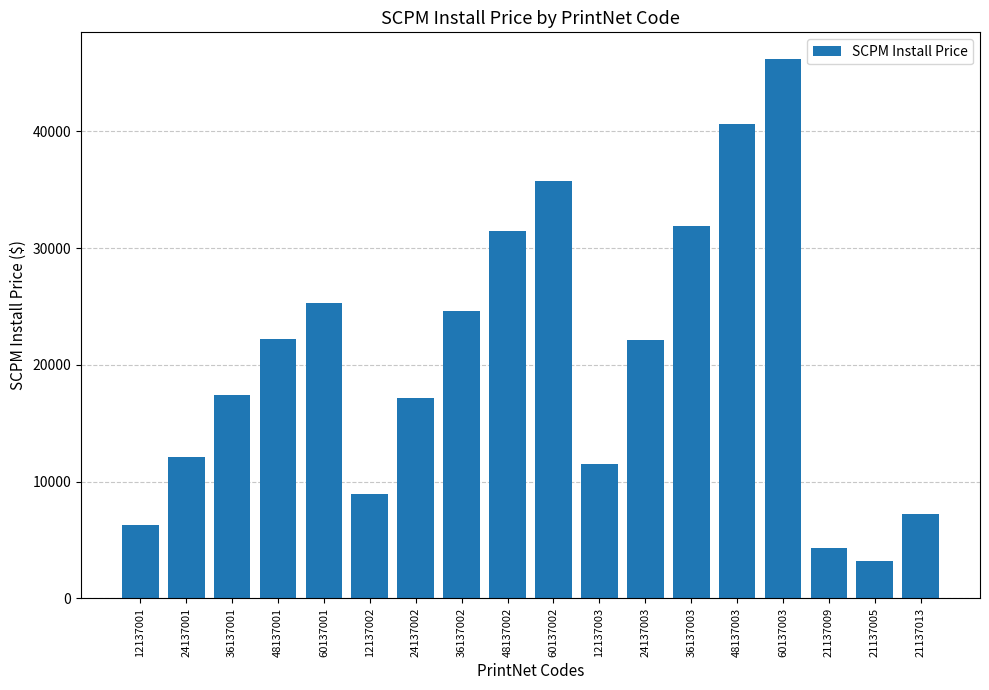

Are the bars horizontal?

No